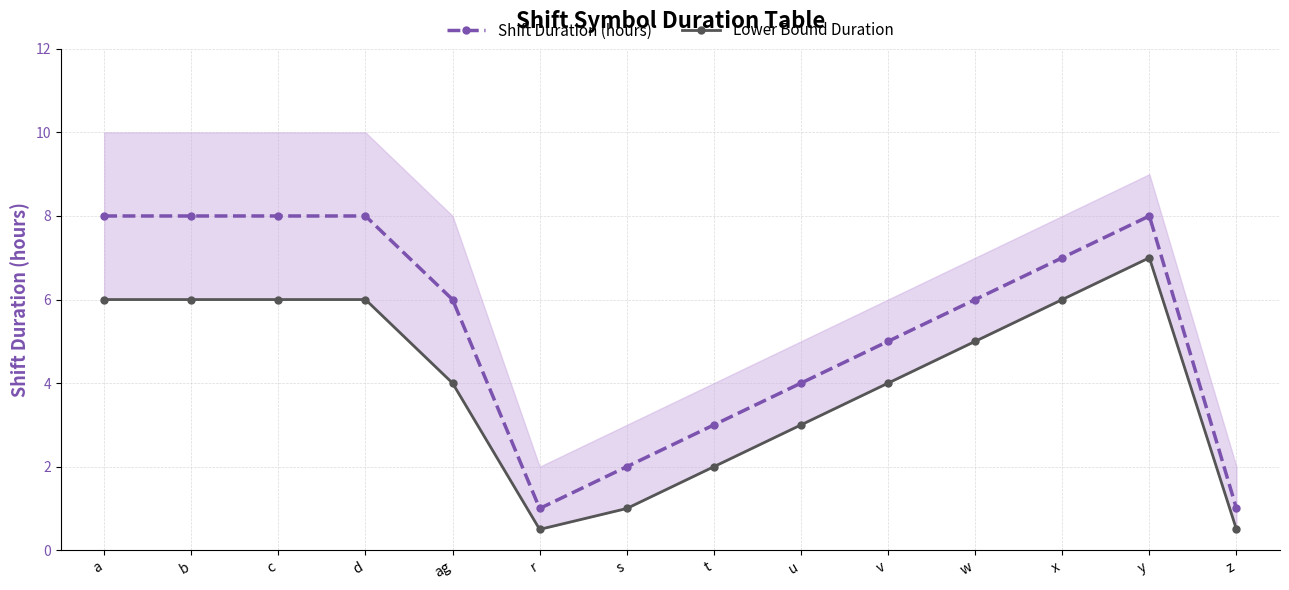

Reading right to left, list all the values displayed in this chart.

Shift Duration (hours): z=1.0	y=8.0	x=7.0	w=6.0	v=5.0	u=4.0	t=3.0	s=2.0	r=1.0	ag=6.0	d=8.0	c=8.0	b=8.0	a=8.0
Lower Bound Duration: z=0.5	y=7.0	x=6.0	w=5.0	v=4.0	u=3.0	t=2.0	s=1.0	r=0.5	ag=4.0	d=6.0	c=6.0	b=6.0	a=6.0